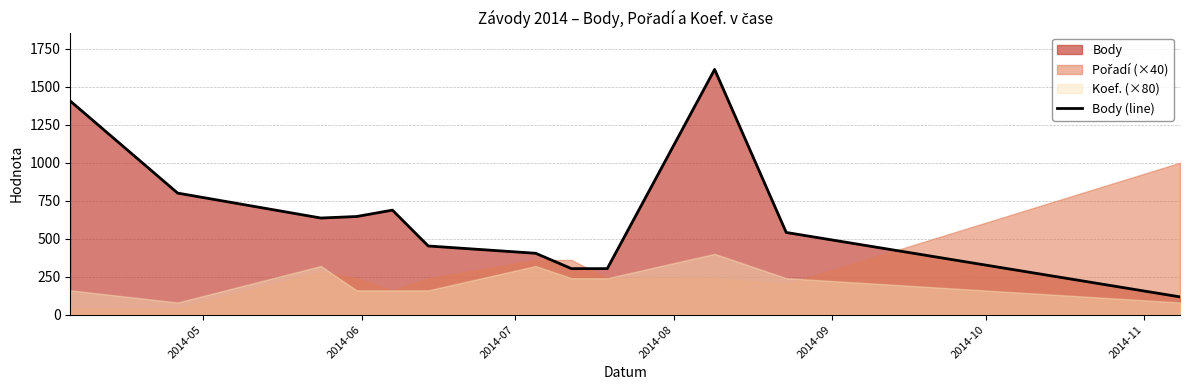

What is the value of the 9th point from the left?

303